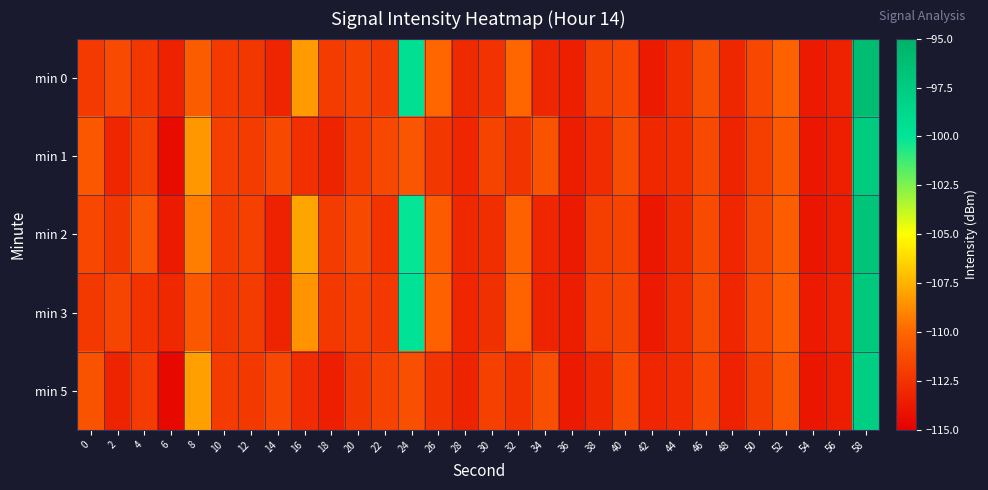

Reading left to right, list all the values displayed in this chart.

min 0: 0=-112.1	2=-111.3	4=-112.3	6=-113.3	8=-110.5	10=-112.1	12=-112.2	14=-113.1	16=-108.3	18=-112.0	20=-111.6	22=-112.0	24=-99.4	26=-110.0	28=-112.9	30=-112.5	32=-110.0	34=-113.0	36=-113.5	38=-111.7	40=-111.5	42=-113.6	44=-112.7	46=-111.1	48=-113.0	50=-111.5	52=-110.2	54=-113.7	56=-113.3	58=-96.1
min 1: 0=-110.7	2=-113.1	4=-111.8	6=-114.4	8=-108.3	10=-111.9	12=-112.1	14=-111.4	16=-112.6	18=-113.2	20=-112.0	22=-111.5	24=-110.8	26=-112.3	28=-113.1	30=-111.7	32=-112.4	34=-110.9	36=-113.5	38=-112.8	40=-111.2	42=-113.0	44=-112.7	46=-111.4	48=-113.2	50=-111.9	52=-110.6	54=-113.8	56=-113.4	58=-97.5
min 2: 0=-111.5	2=-112.3	4=-110.8	6=-113.6	8=-109.2	10=-112.0	12=-111.8	14=-113.3	16=-107.9	18=-112.1	20=-111.4	22=-112.5	24=-100.1	26=-110.5	28=-113.0	30=-112.7	32=-110.2	34=-113.1	36=-113.6	38=-111.9	40=-111.7	42=-113.8	44=-112.9	46=-111.3	48=-113.1	50=-111.6	52=-110.4	54=-113.9	56=-113.5	58=-96.8
min 3: 0=-112.2	2=-111.6	4=-112.5	6=-113.0	8=-110.7	10=-112.3	12=-112.1	14=-113.2	16=-108.5	18=-112.2	20=-111.8	22=-112.2	24=-99.8	26=-110.2	28=-113.1	30=-112.6	32=-110.1	34=-113.2	36=-113.5	38=-111.8	40=-111.6	42=-113.7	44=-112.8	46=-111.2	48=-113.1	50=-111.5	52=-110.3	54=-113.7	56=-113.3	58=-97.2
min 5: 0=-110.9	2=-113.2	4=-112.0	6=-114.5	8=-108.1	10=-112.0	12=-112.2	14=-111.5	16=-112.8	18=-113.4	20=-112.3	22=-111.7	24=-111.1	26=-112.4	28=-113.2	30=-111.8	32=-112.5	34=-111.1	36=-113.6	38=-113.0	40=-111.3	42=-113.1	44=-112.8	46=-111.5	48=-113.3	50=-112.0	52=-110.7	54=-113.9	56=-113.5	58=-97.8